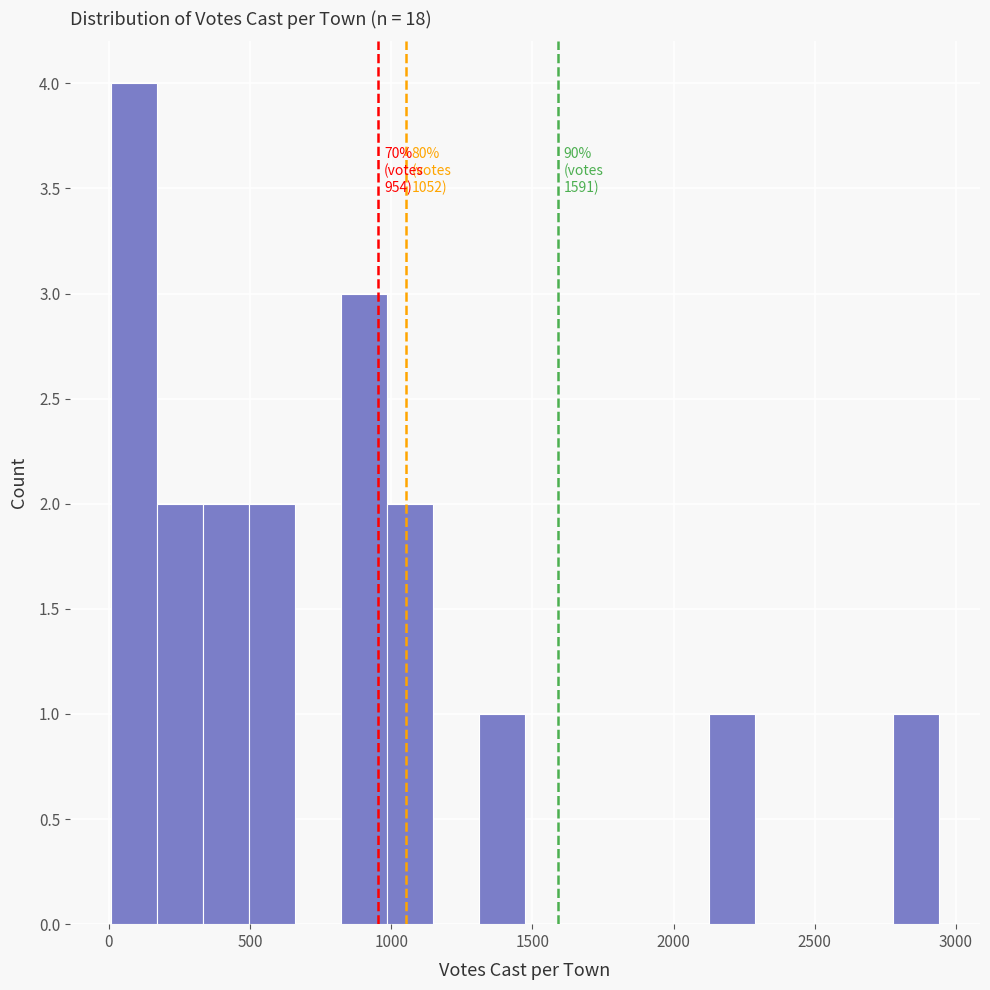

Around what value on the x-axis is the tallest bar? Give the approximate position of its centre, as read against the axis.

100